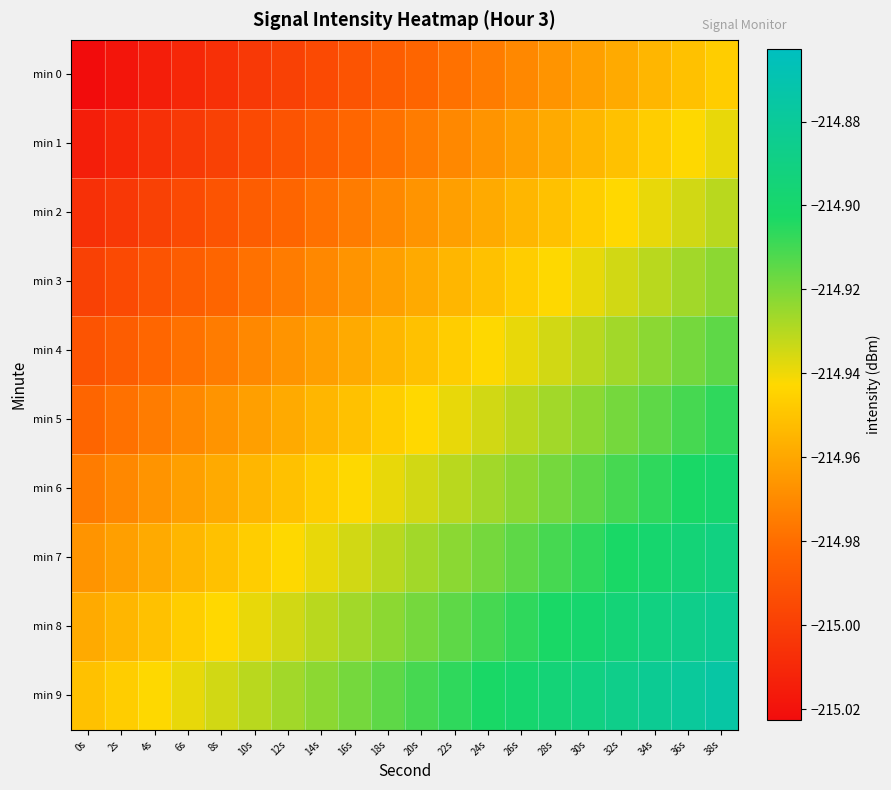

Reading left to right, what are all the values shown in this chart?

min 0: 0s=-215.0	2s=-215.0	4s=-215.0	6s=-215.0	8s=-215.0	10s=-215.0	12s=-215.0	14s=-215.0	16s=-215.0	18s=-215.0	20s=-215.0	22s=-215.0	24s=-215.0	26s=-215.0	28s=-215.0	30s=-215.0	32s=-215.0	34s=-215.0	36s=-215.0	38s=-214.9
min 1: 0s=-215.0	2s=-215.0	4s=-215.0	6s=-215.0	8s=-215.0	10s=-215.0	12s=-215.0	14s=-215.0	16s=-215.0	18s=-215.0	20s=-215.0	22s=-215.0	24s=-215.0	26s=-215.0	28s=-215.0	30s=-215.0	32s=-215.0	34s=-214.9	36s=-214.9	38s=-214.9
min 2: 0s=-215.0	2s=-215.0	4s=-215.0	6s=-215.0	8s=-215.0	10s=-215.0	12s=-215.0	14s=-215.0	16s=-215.0	18s=-215.0	20s=-215.0	22s=-215.0	24s=-215.0	26s=-215.0	28s=-215.0	30s=-214.9	32s=-214.9	34s=-214.9	36s=-214.9	38s=-214.9
min 3: 0s=-215.0	2s=-215.0	4s=-215.0	6s=-215.0	8s=-215.0	10s=-215.0	12s=-215.0	14s=-215.0	16s=-215.0	18s=-215.0	20s=-215.0	22s=-215.0	24s=-215.0	26s=-214.9	28s=-214.9	30s=-214.9	32s=-214.9	34s=-214.9	36s=-214.9	38s=-214.9
min 4: 0s=-215.0	2s=-215.0	4s=-215.0	6s=-215.0	8s=-215.0	10s=-215.0	12s=-215.0	14s=-215.0	16s=-215.0	18s=-215.0	20s=-215.0	22s=-214.9	24s=-214.9	26s=-214.9	28s=-214.9	30s=-214.9	32s=-214.9	34s=-214.9	36s=-214.9	38s=-214.9
min 5: 0s=-215.0	2s=-215.0	4s=-215.0	6s=-215.0	8s=-215.0	10s=-215.0	12s=-215.0	14s=-215.0	16s=-215.0	18s=-214.9	20s=-214.9	22s=-214.9	24s=-214.9	26s=-214.9	28s=-214.9	30s=-214.9	32s=-214.9	34s=-214.9	36s=-214.9	38s=-214.9
min 6: 0s=-215.0	2s=-215.0	4s=-215.0	6s=-215.0	8s=-215.0	10s=-215.0	12s=-215.0	14s=-214.9	16s=-214.9	18s=-214.9	20s=-214.9	22s=-214.9	24s=-214.9	26s=-214.9	28s=-214.9	30s=-214.9	32s=-214.9	34s=-214.9	36s=-214.9	38s=-214.9
min 7: 0s=-215.0	2s=-215.0	4s=-215.0	6s=-215.0	8s=-215.0	10s=-214.9	12s=-214.9	14s=-214.9	16s=-214.9	18s=-214.9	20s=-214.9	22s=-214.9	24s=-214.9	26s=-214.9	28s=-214.9	30s=-214.9	32s=-214.9	34s=-214.9	36s=-214.9	38s=-214.9
min 8: 0s=-215.0	2s=-215.0	4s=-215.0	6s=-214.9	8s=-214.9	10s=-214.9	12s=-214.9	14s=-214.9	16s=-214.9	18s=-214.9	20s=-214.9	22s=-214.9	24s=-214.9	26s=-214.9	28s=-214.9	30s=-214.9	32s=-214.9	34s=-214.9	36s=-214.9	38s=-214.9
min 9: 0s=-215.0	2s=-214.9	4s=-214.9	6s=-214.9	8s=-214.9	10s=-214.9	12s=-214.9	14s=-214.9	16s=-214.9	18s=-214.9	20s=-214.9	22s=-214.9	24s=-214.9	26s=-214.9	28s=-214.9	30s=-214.9	32s=-214.9	34s=-214.9	36s=-214.9	38s=-214.9